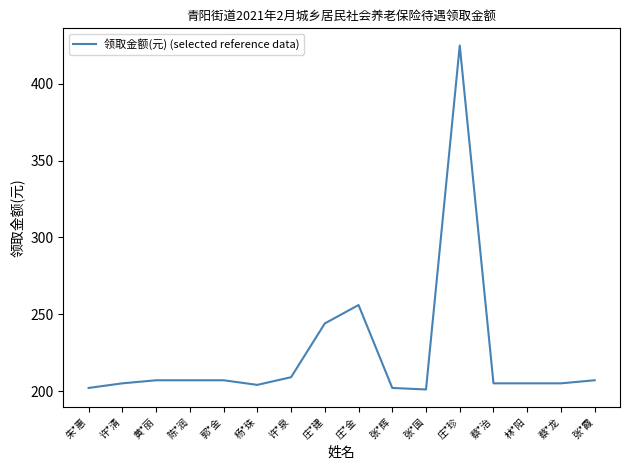

Reading right to left, transcribe all the data shown in this chart.

张*霞=207	蔡*龙=205	林*阳=205	蔡*治=205	庄*珍=425	张*国=201	张*辉=202	庄*金=256	庄*建=244	许*泉=209	杨*珠=204	郭*金=207	陈*润=207	黄*丽=207	许*清=205	朱*惠=202